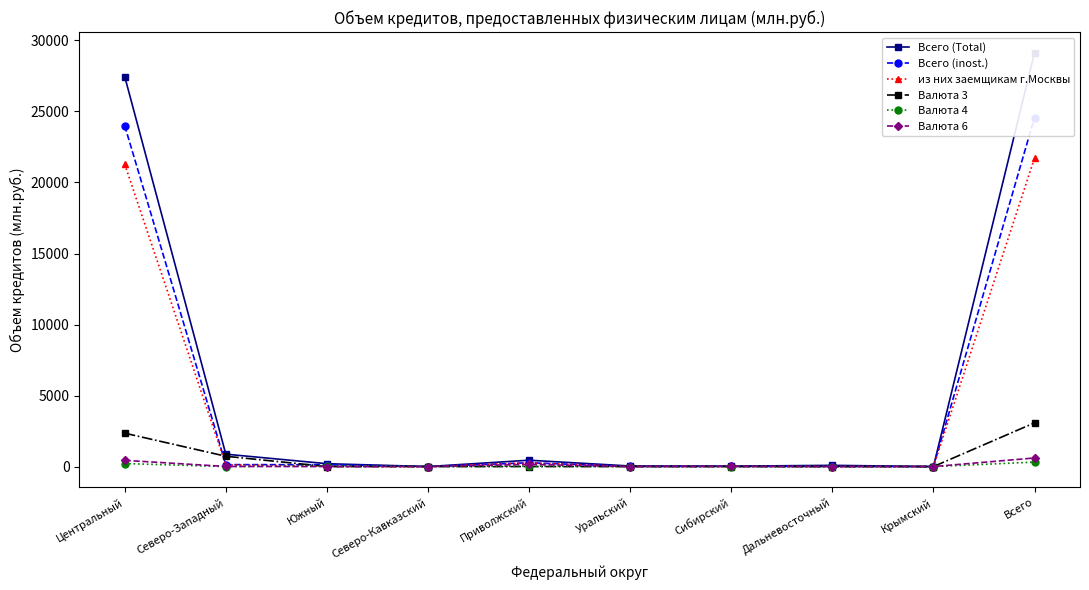

The Валюта 4 series shows 98 at Всего. True or false?

False